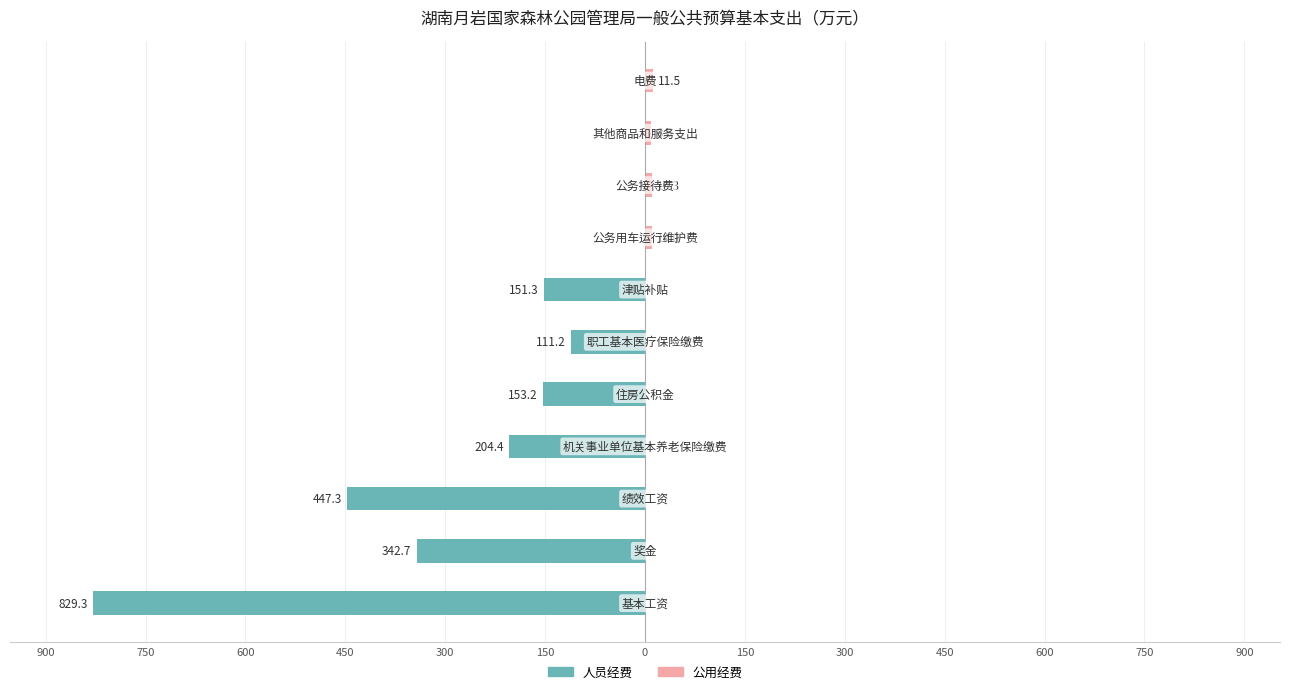

The value of 人员经费 at 0 is -151.3. True or false?

True